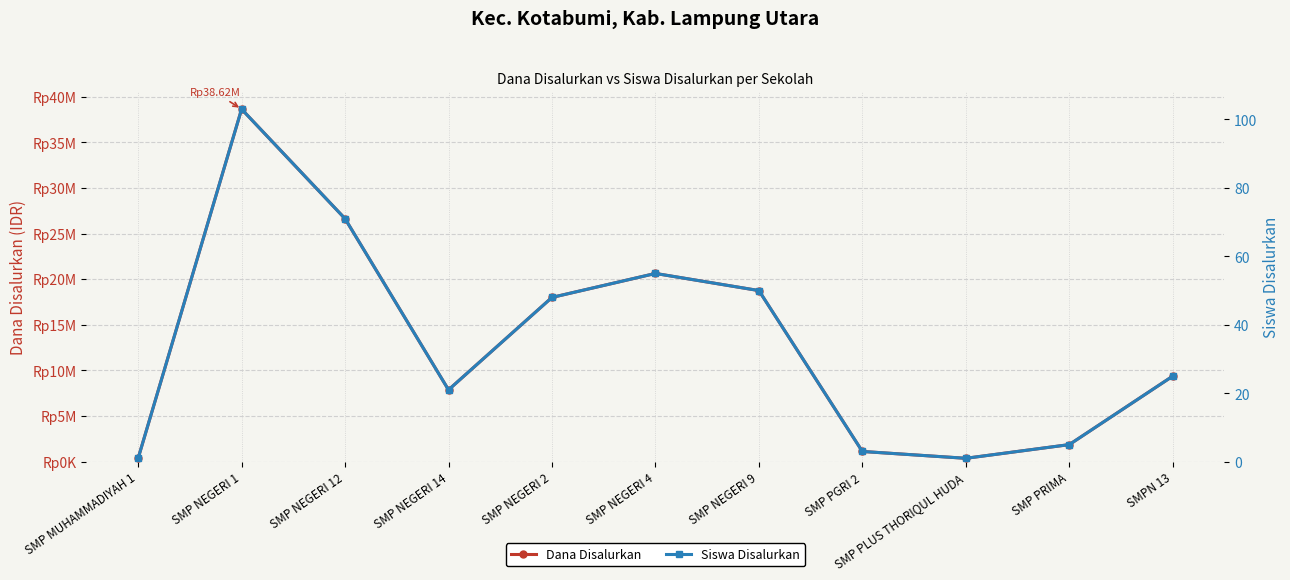

What value does the Dana Disalurkan series have at SMPN 13, to the nearest 100?

9375000